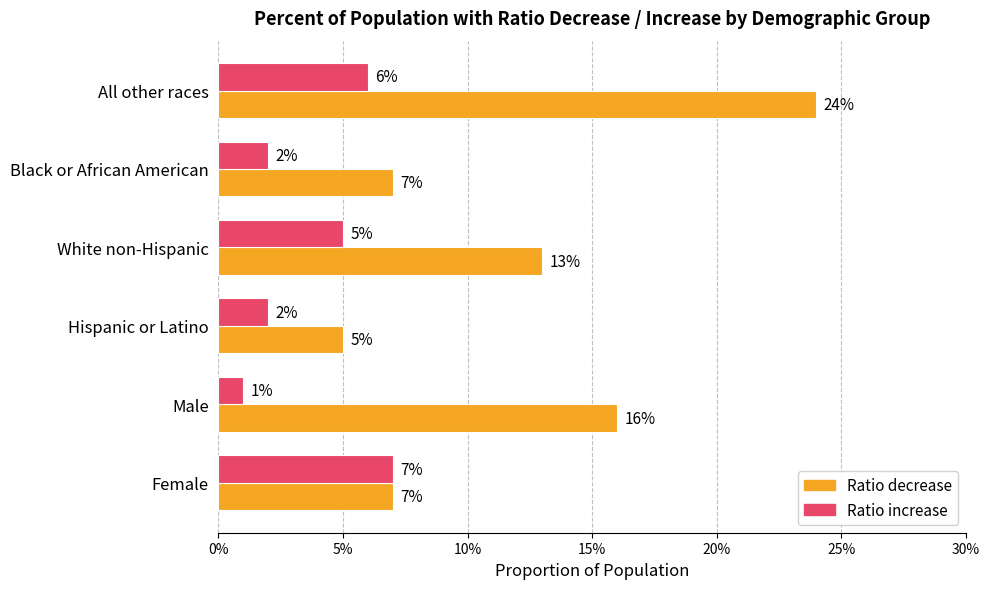

What are all the series names shown in the legend?

Ratio decrease, Ratio increase